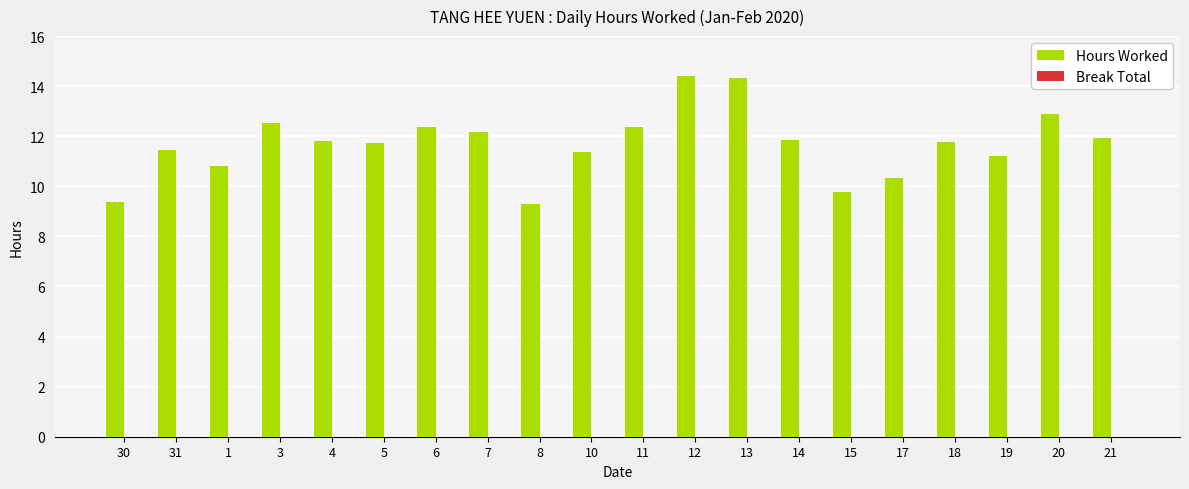

Approximately how many times larger is the value at 12 compared to 10?

1.3